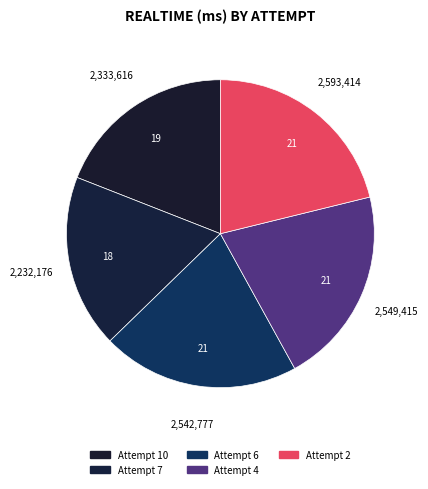

What percentage is NOT represented by Attempt 7?

81.8%